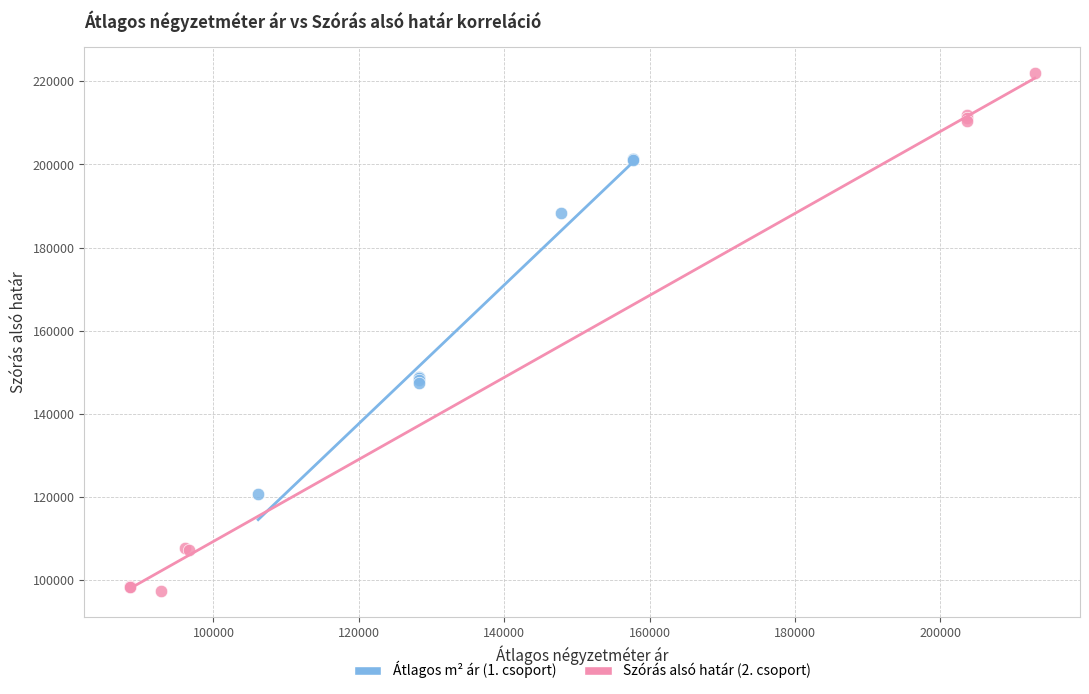

Which series reaches the minimum Y coordinate?

Szórás alsó határ (2. csoport)